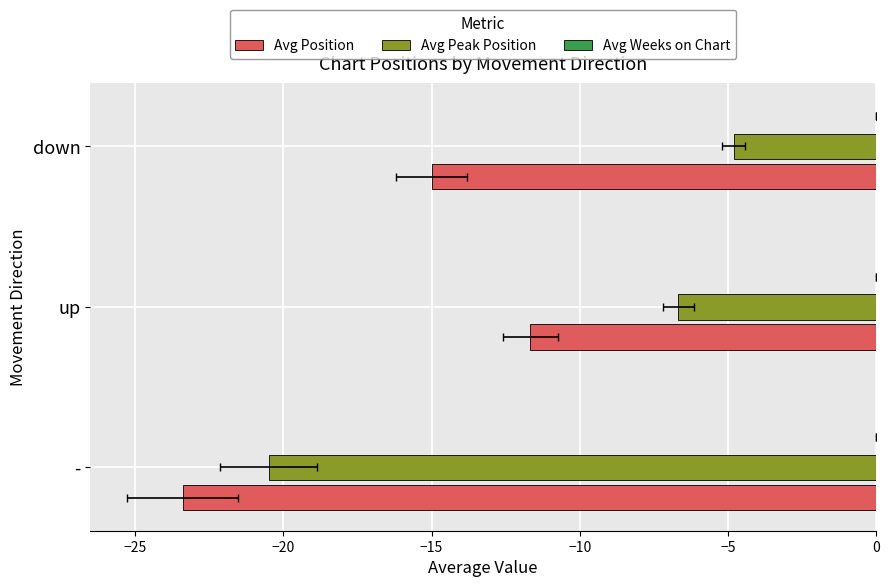

Rank the series at −30 from highest to lowest value.

Avg Weeks on Chart, Avg Peak Position, Avg Position